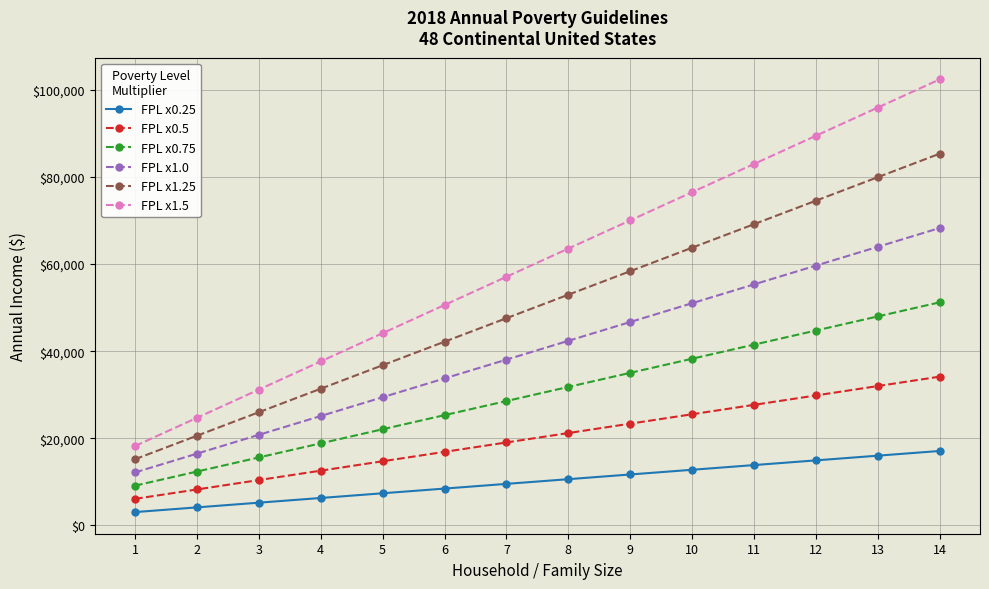

What are all the series names shown in the legend?

FPL x0.25, FPL x0.5, FPL x0.75, FPL x1.0, FPL x1.25, FPL x1.5